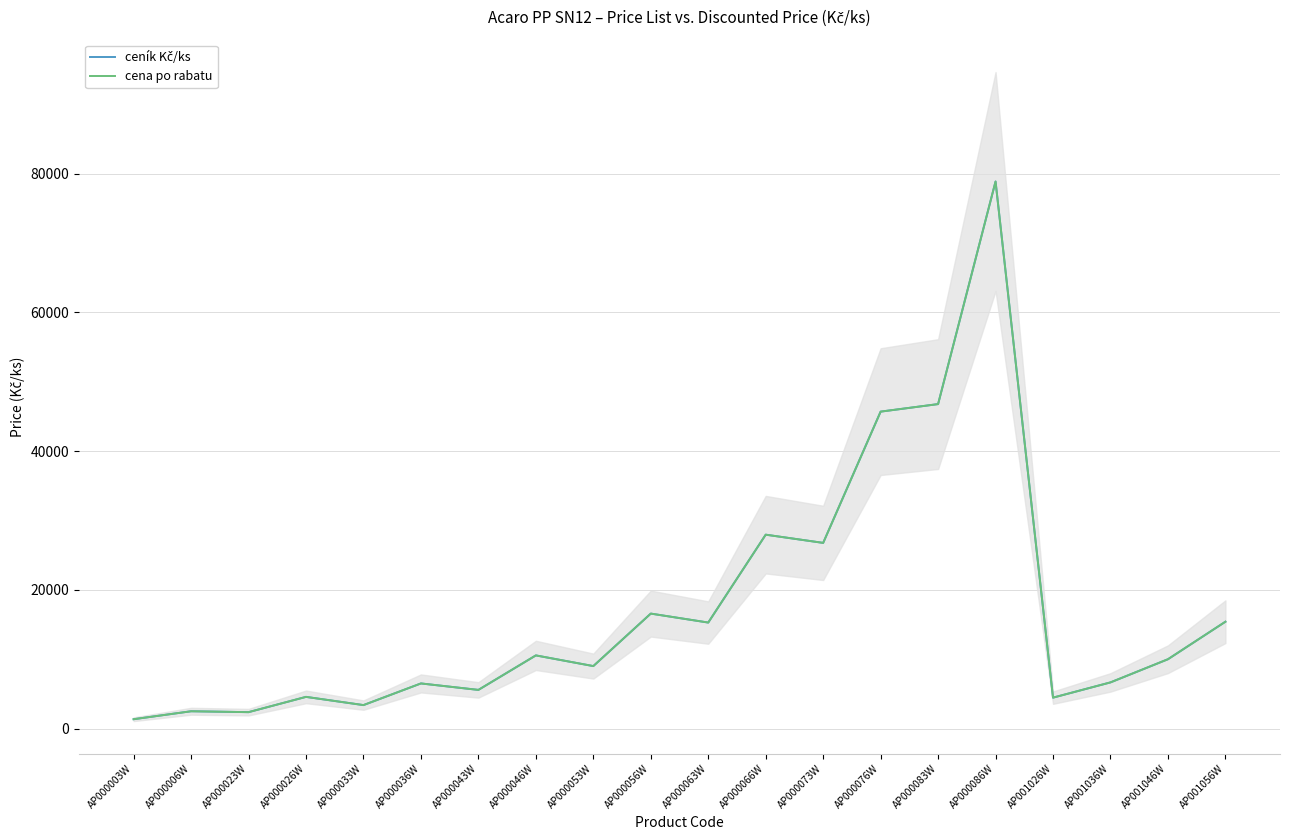

What is the highest value of the cena po rabatu series?

78888